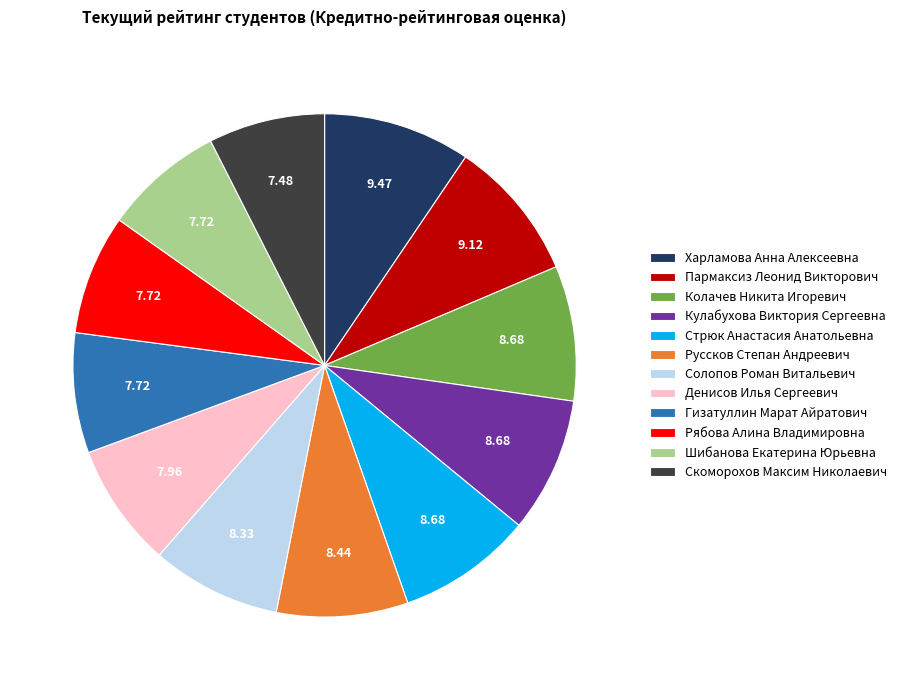

Do Шибанова Екатерина Юрьевна and Кулабухова Виктория Сергеевна together represent more than half of the pie?

No